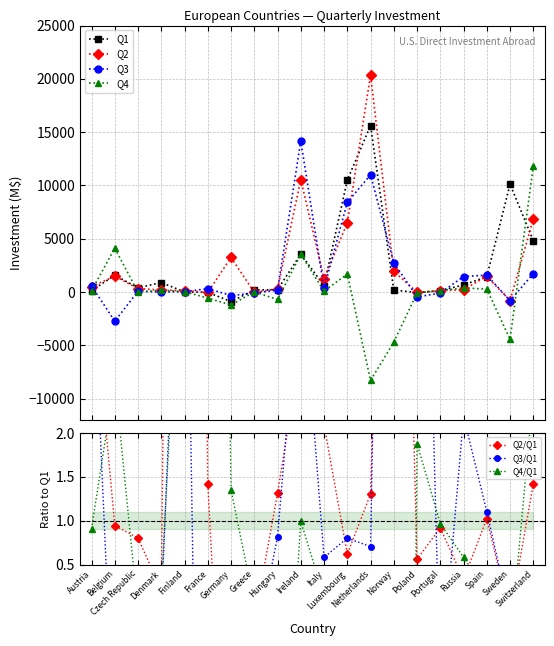

Which series has the largest total across all categories?

Q2